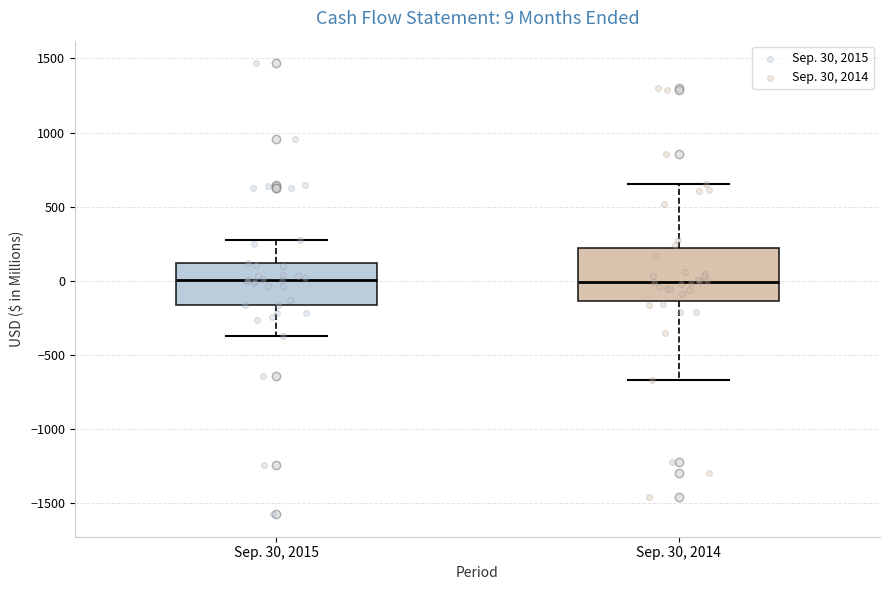

Which box is the tallest, from its lower edge to its upper edge?

Sep. 30, 2014